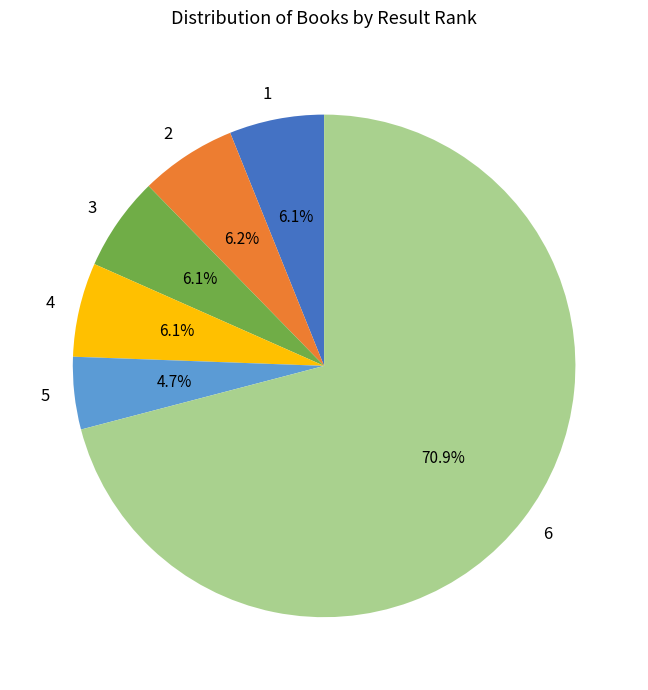

What percentage is the 5 slice, to the nearest percent?

5%